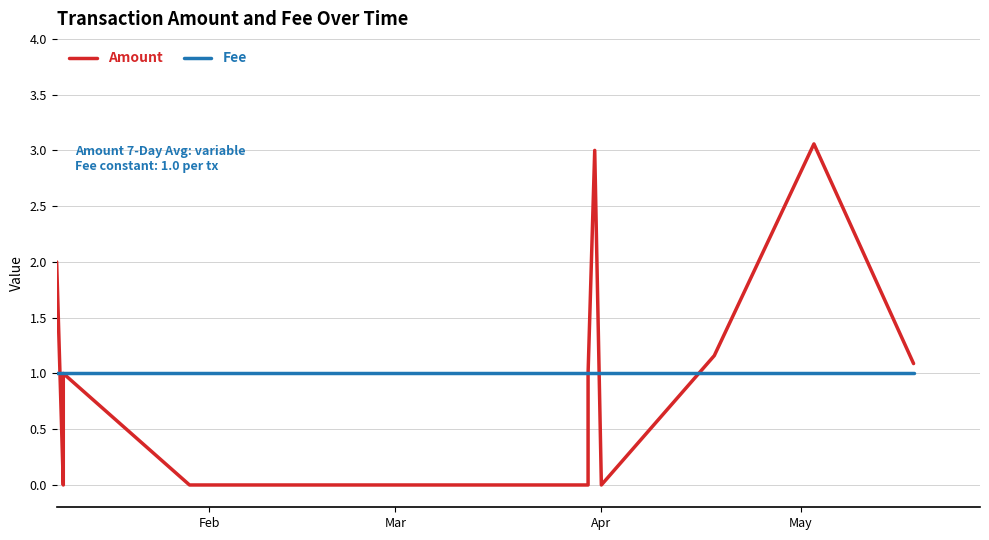

Does the chart display data point markers on the line(s)?

No